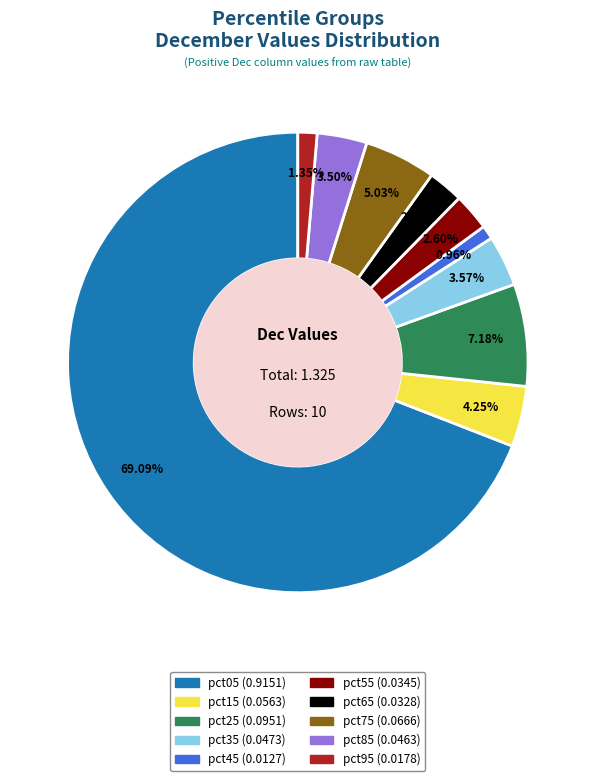

Is pct65 the majority of the pie?

No